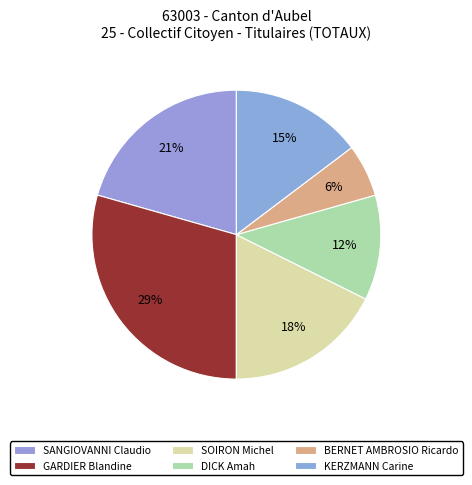

Which has a higher value, GARDIER Blandine or KERZMANN Carine?

GARDIER Blandine